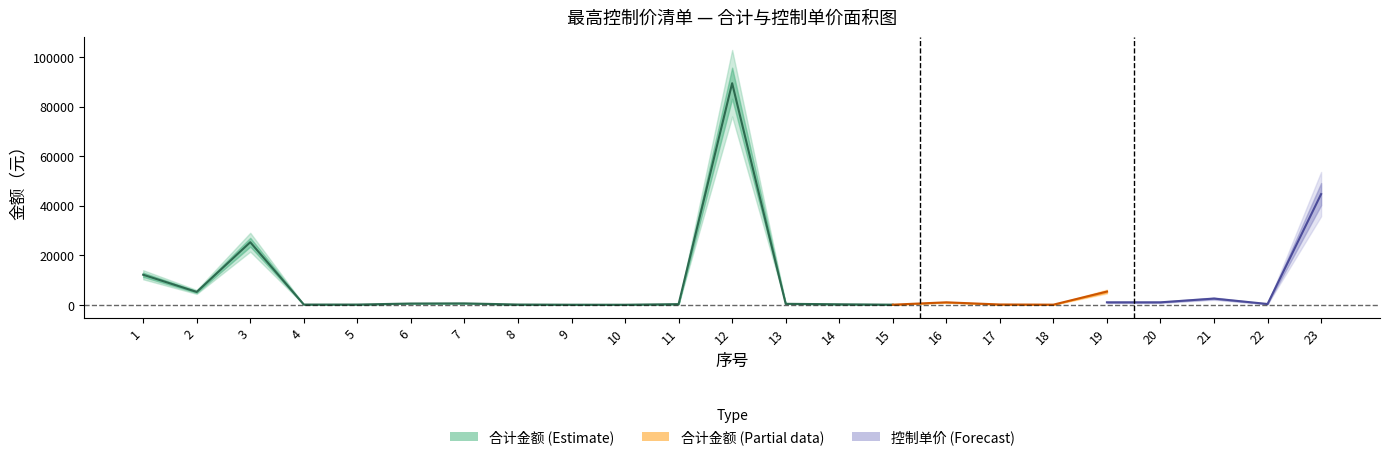

How many intersections are there between 合计_values and 单价_values?

3